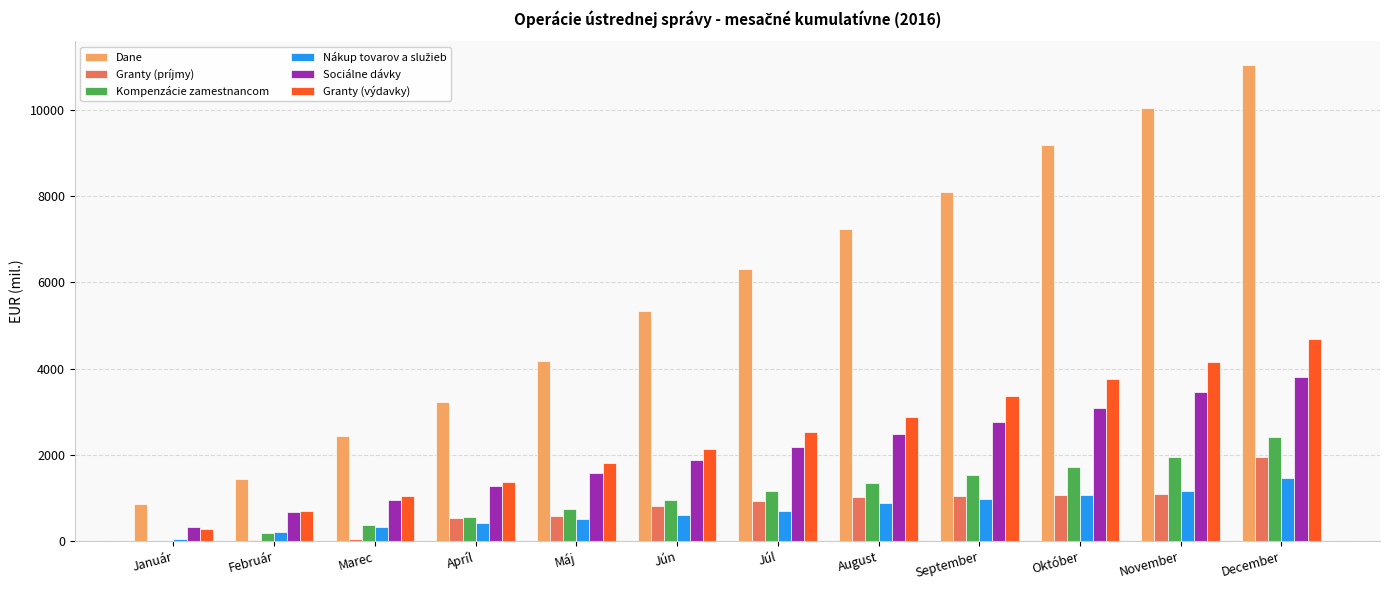

What is the maximum value shown in the chart?

11039.2